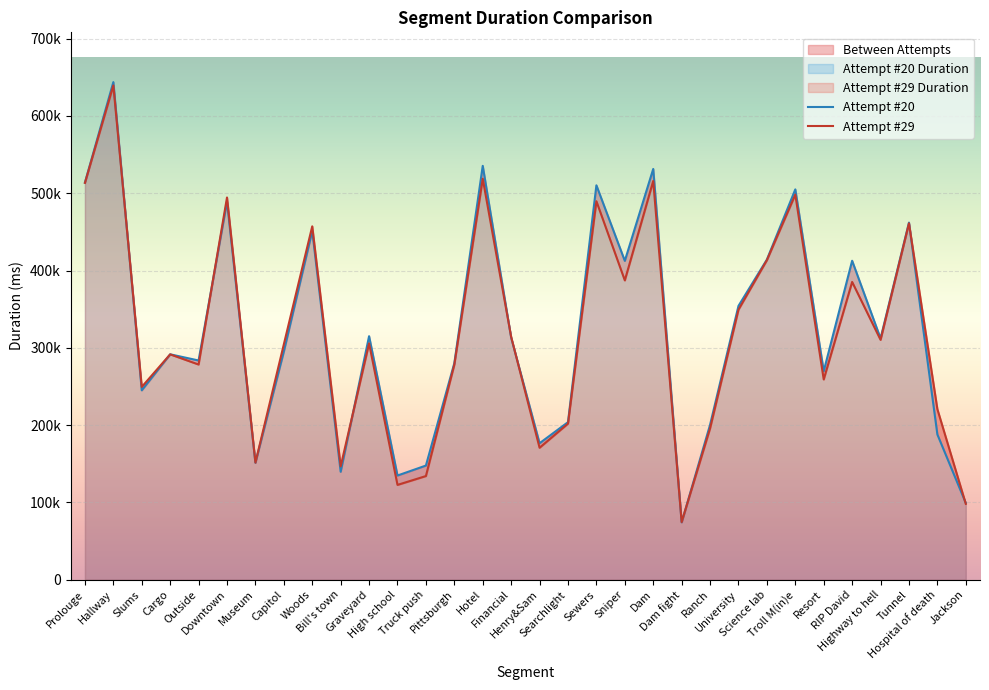

At which label does Attempt #29 reach its peak?

Hallway